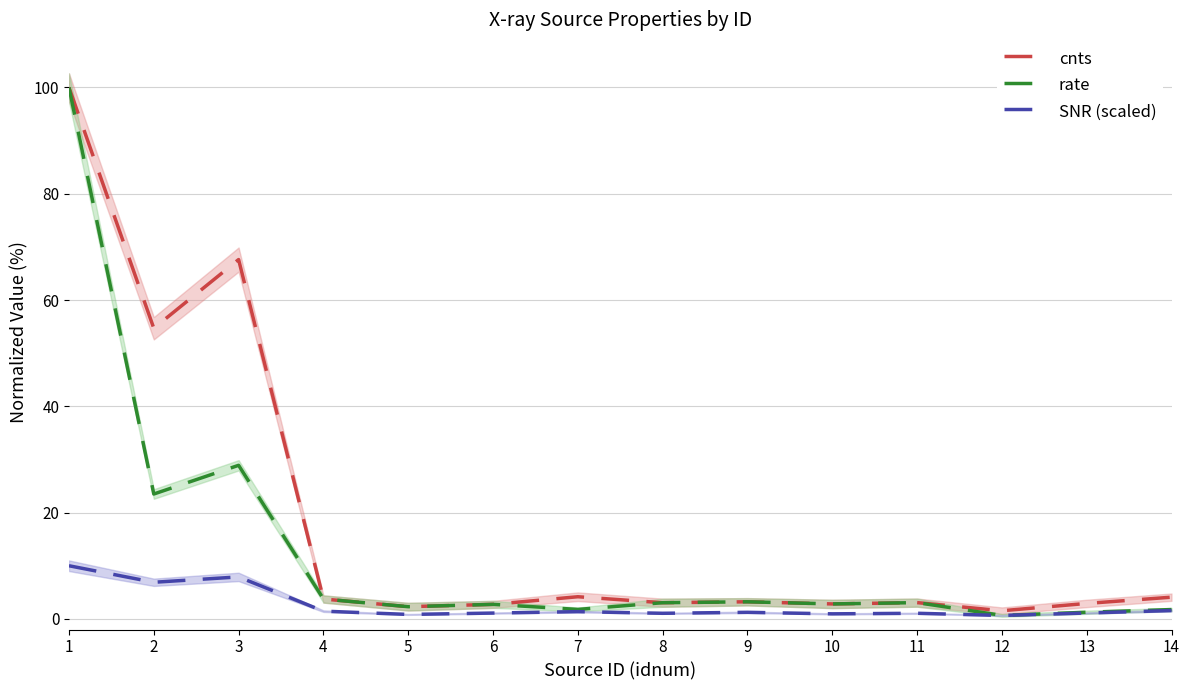

Is it true that rate equals 0.7 at 5?

False